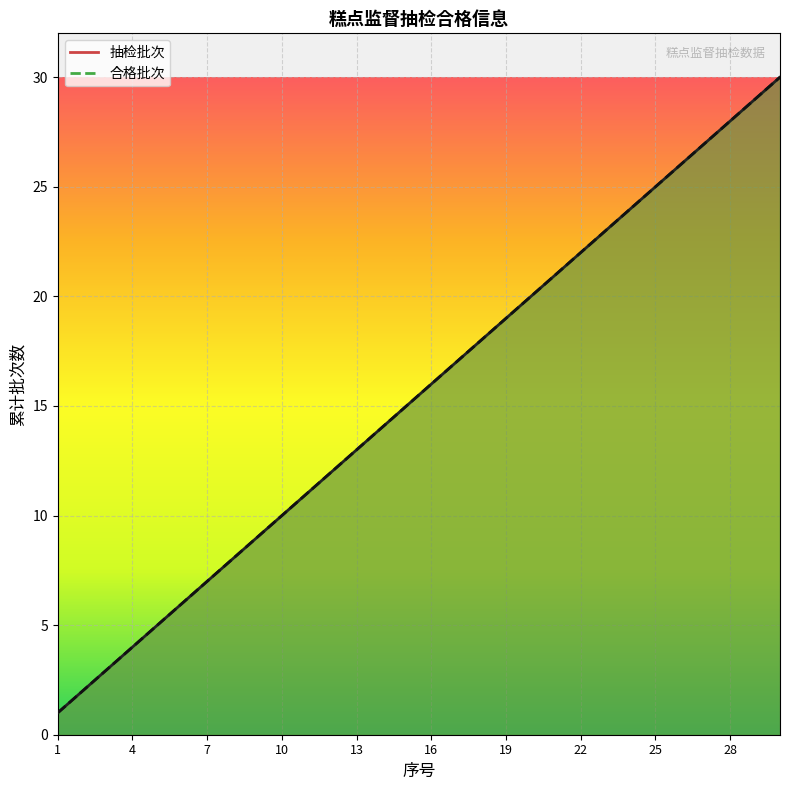

Reading left to right, list all the values displayed in this chart.

1	2	3	4	5	6	7	8	9	10	11	12	13	14	15	16	17	18	19	20	21	22	23	24	25	26	27	28	29	30